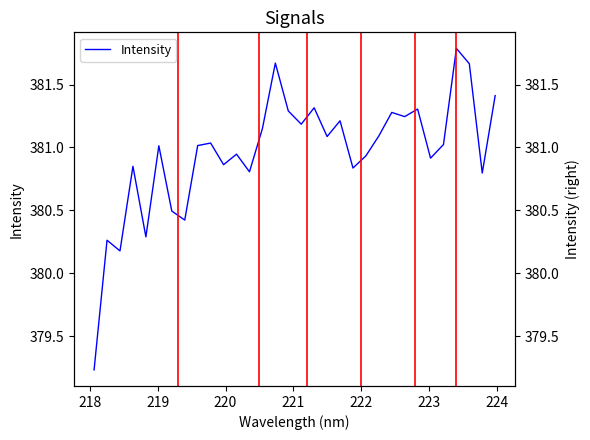

Count the number of categories in the chart.

32